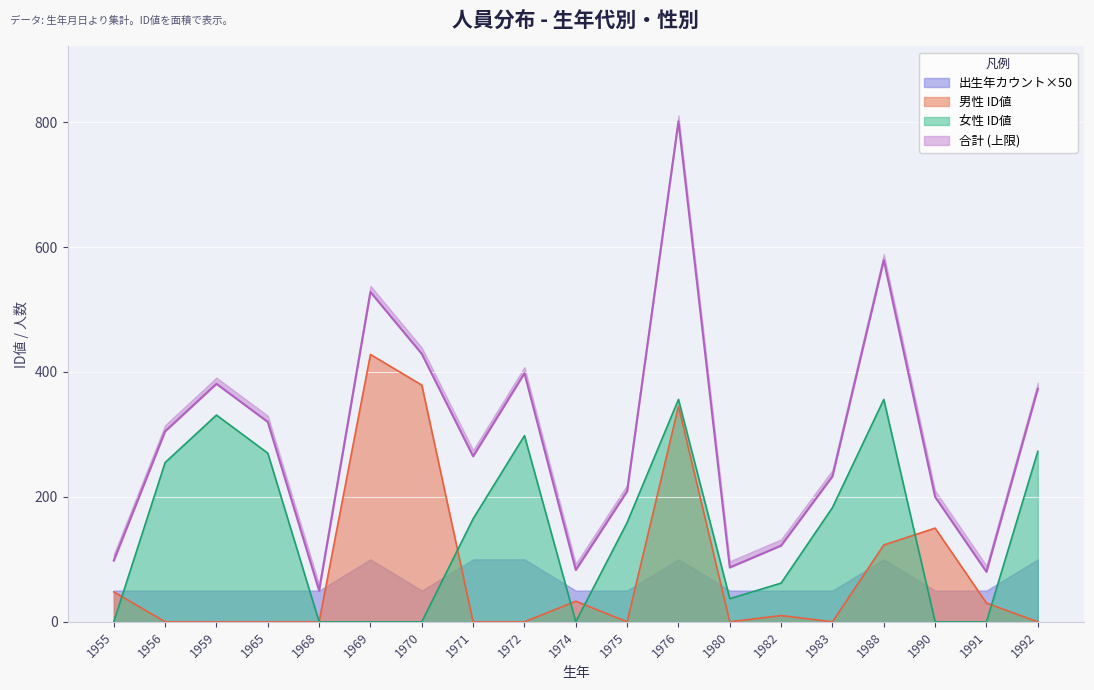

True or false: 男 (Male) and 女 (Female) intersect in this chart.

True